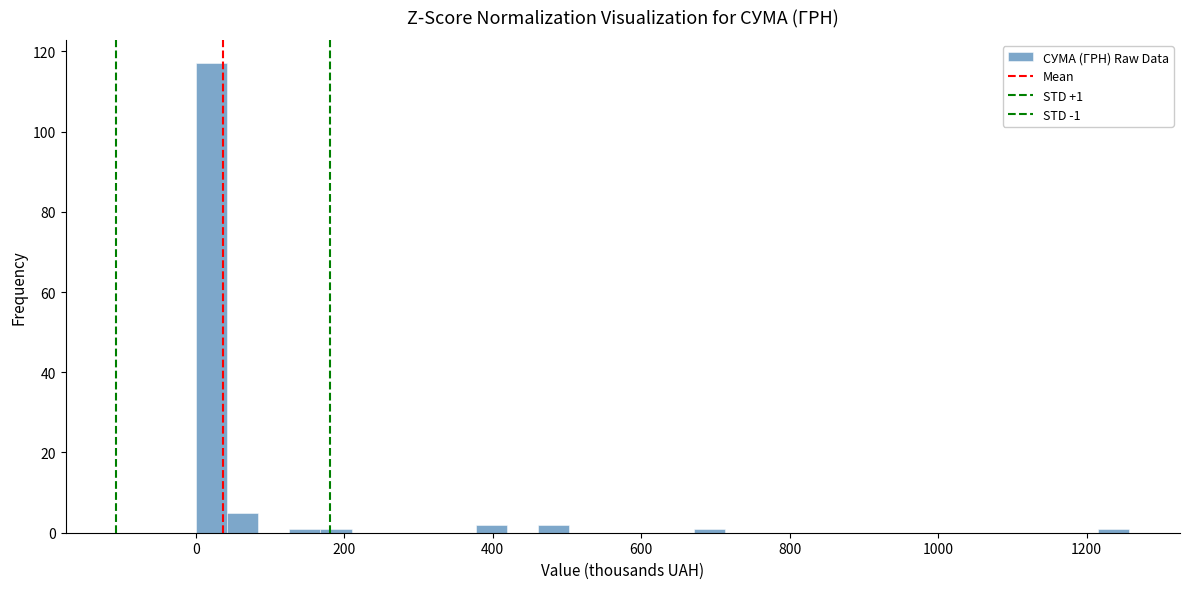

Read against the x-axis, roughly where is the centre of the tallest bar?

20